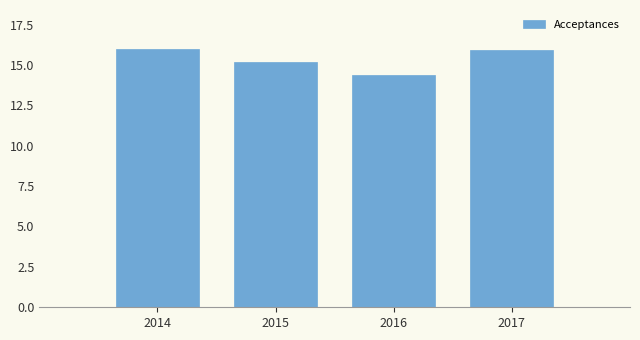

Reading left to right, list all the values displayed in this chart.

16.0	15.2	14.4	15.9